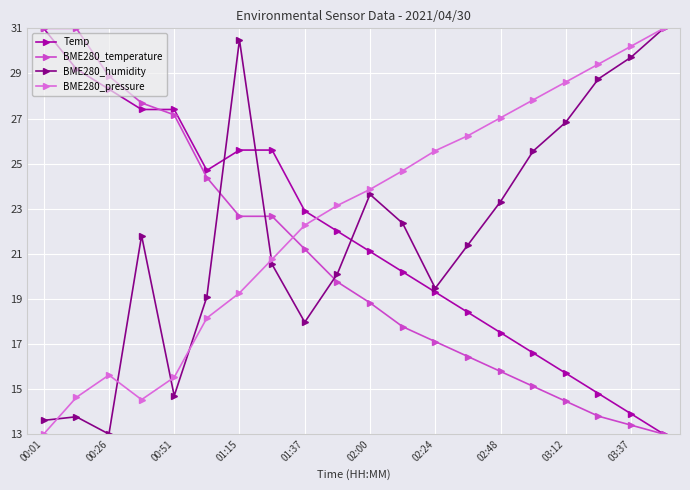

After their last crossing, which series has the higher values: BME280_pressure or Temp?

BME280_pressure